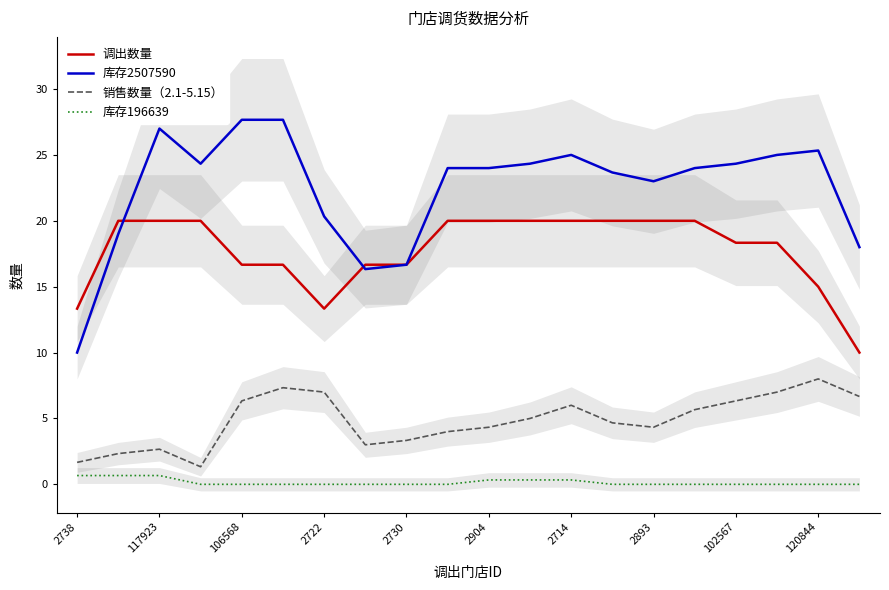

At which label does 库存2507590 reach its minimum?

2738